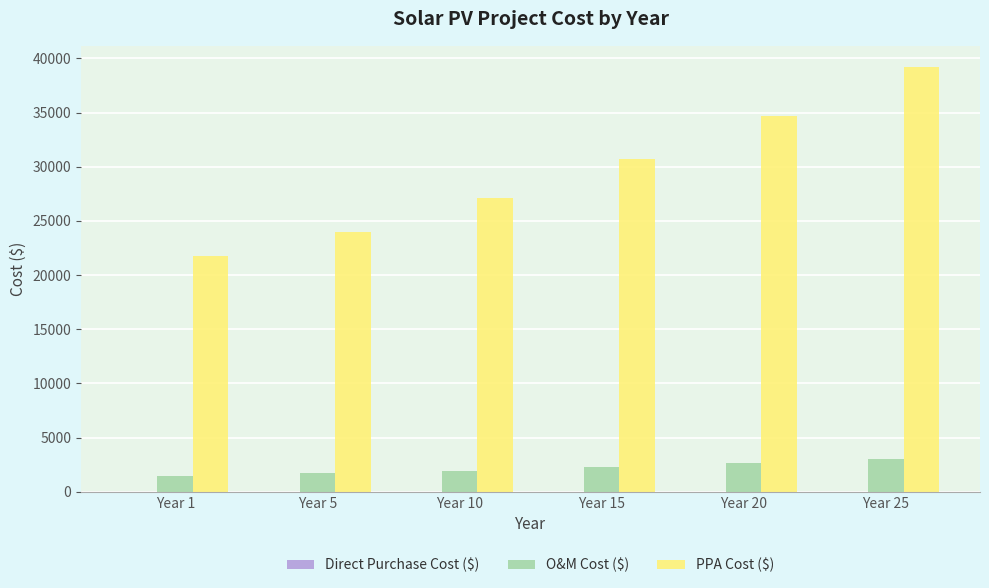

How many groups of bars are there?

6